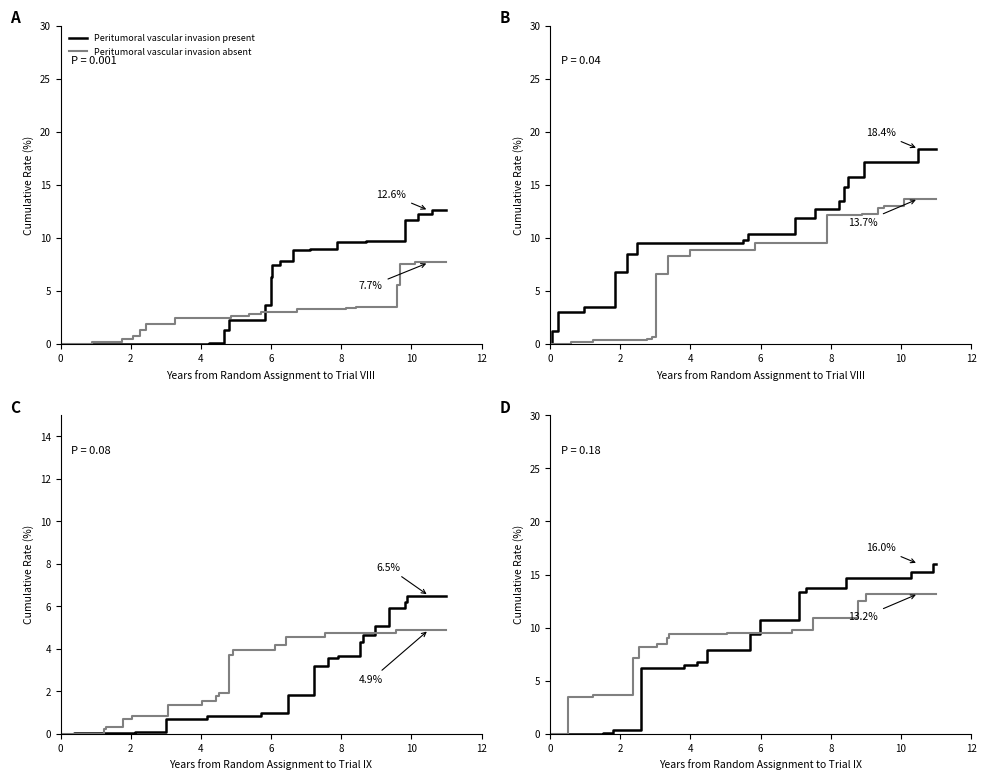

What is the sum of all Peritumoral vascular invasion absent values?

149.9